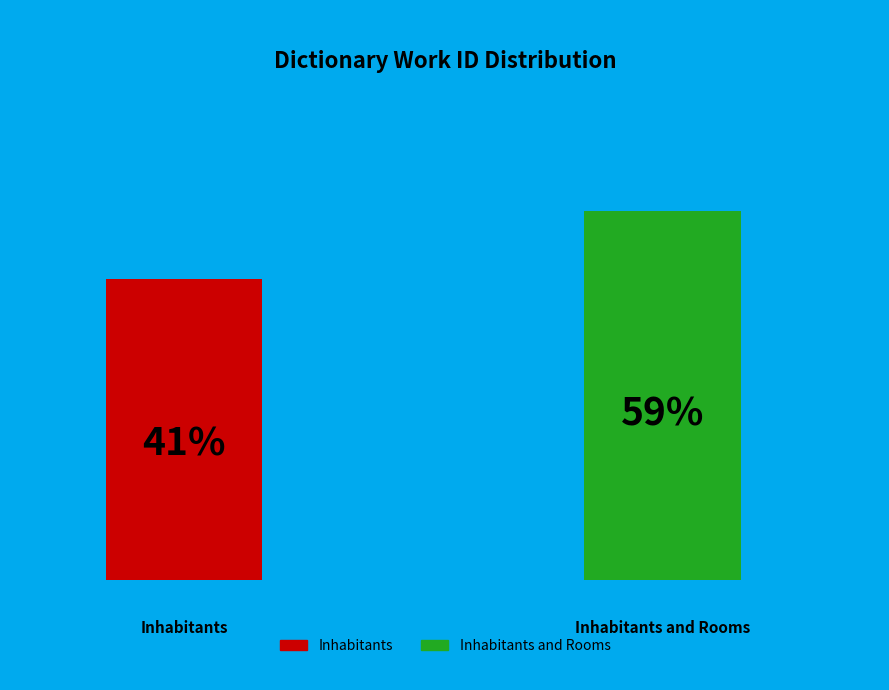

Is the sum of Inhabitants and Rooms and Inhabitants greater than half?

Yes